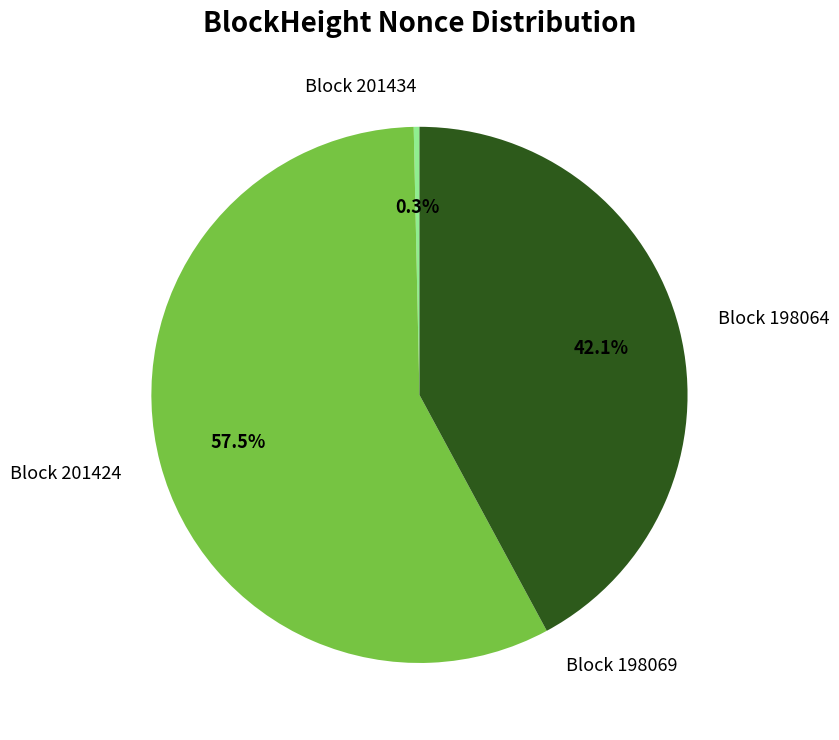

Is there any slice that represents more than half of the pie?

Yes